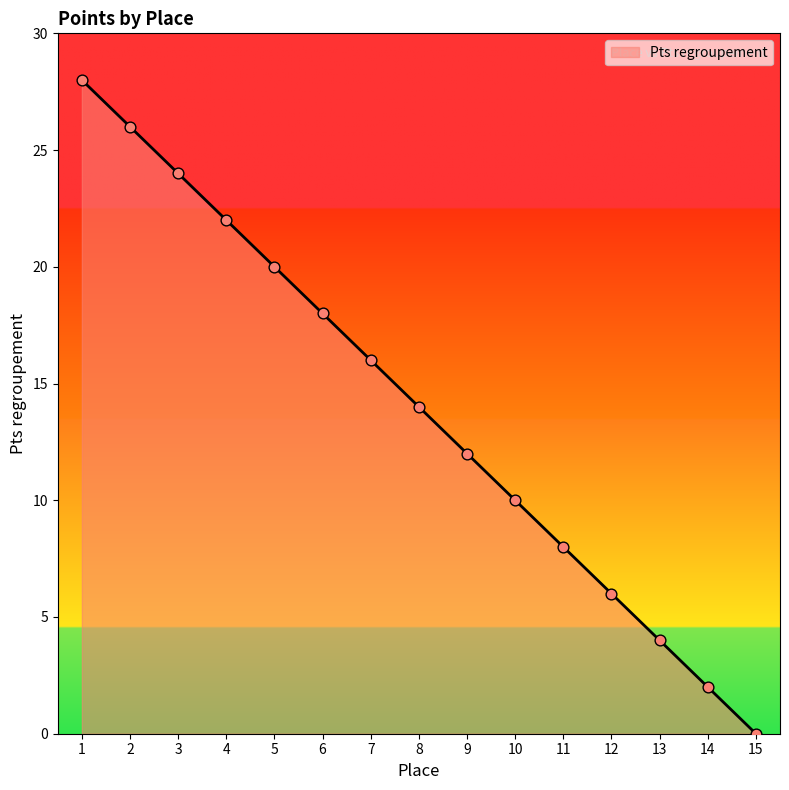

What is the ratio of the value at 3 to the value at 7?

1.5